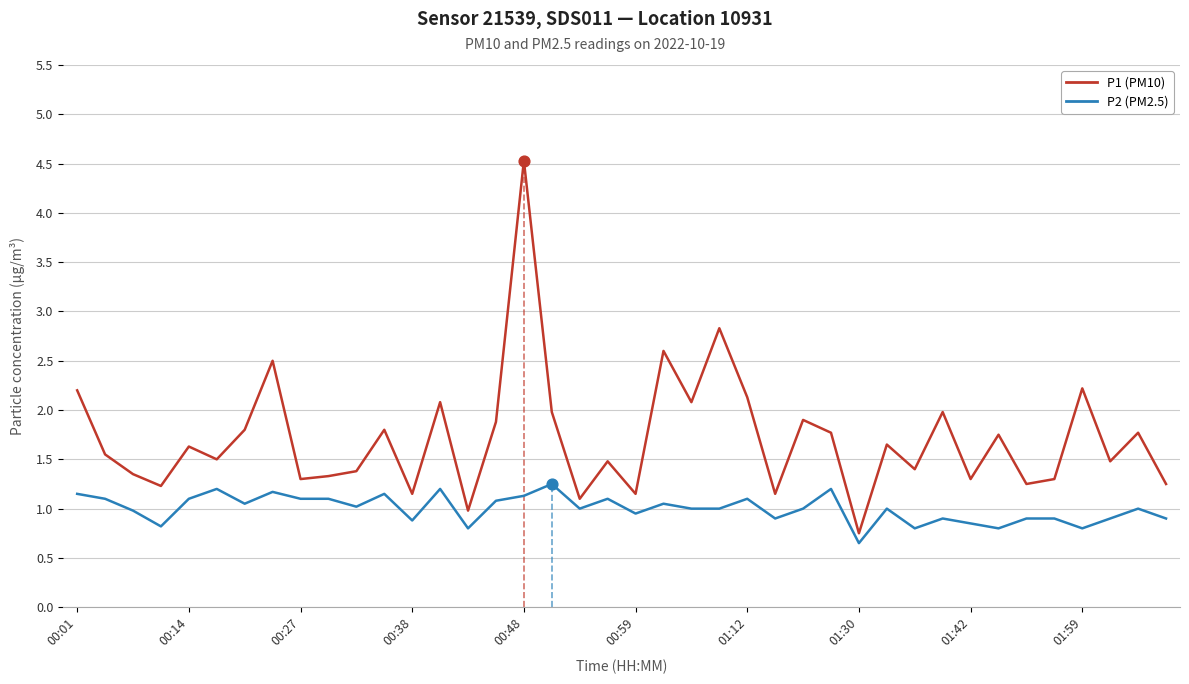

Which series contains the highest Y value?

P1 (PM10)